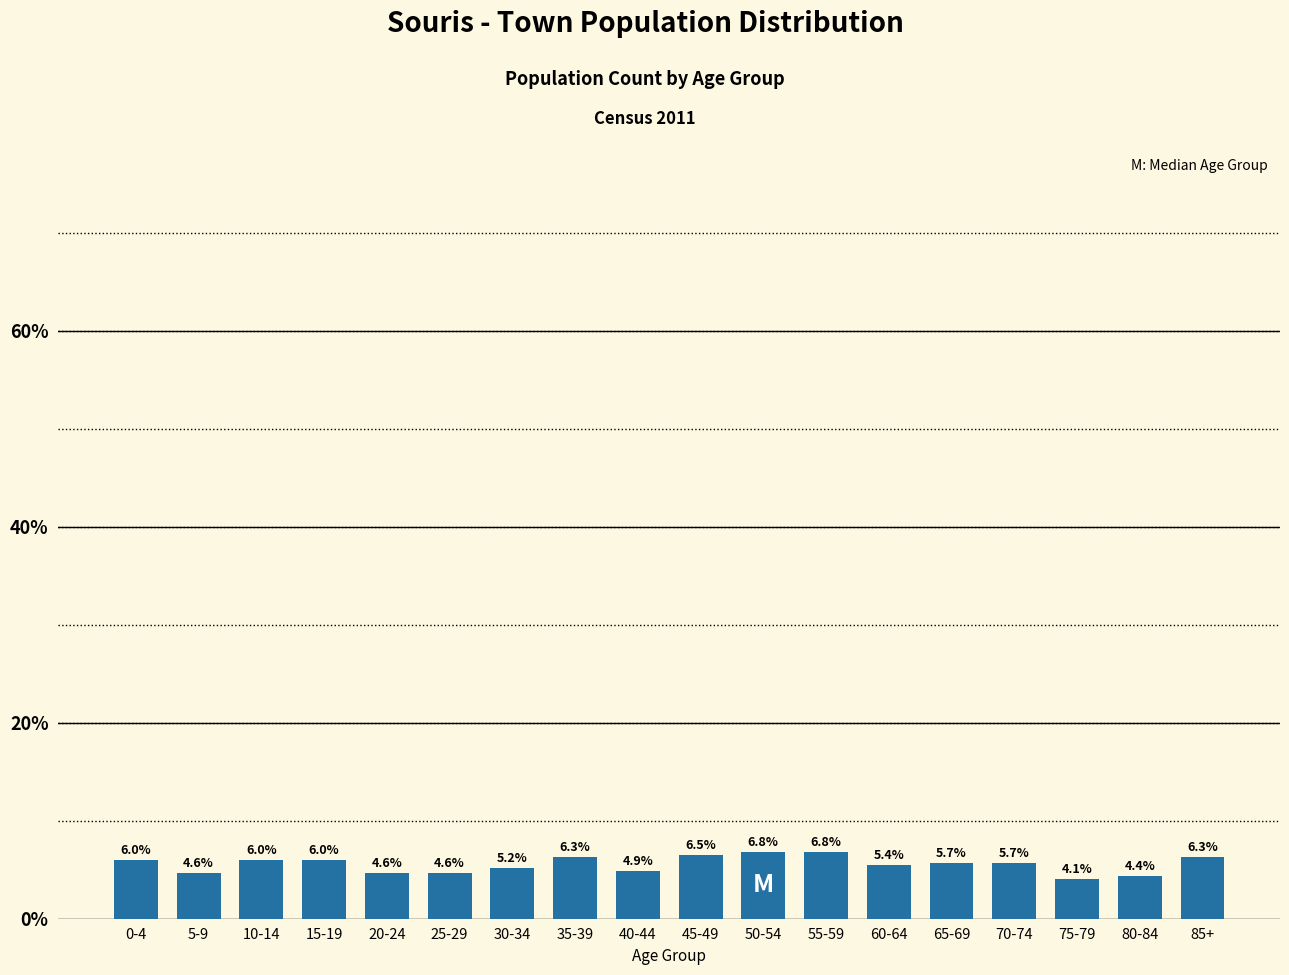

Reading left to right, what are all the values shown in this chart?

0-4=6.0	5-9=4.6	10-14=6.0	15-19=6.0	20-24=4.6	25-29=4.6	30-34=5.2	35-39=6.3	40-44=4.9	45-49=6.5	50-54=6.8	55-59=6.8	60-64=5.4	65-69=5.7	70-74=5.7	75-79=4.1	80-84=4.4	85+=6.3